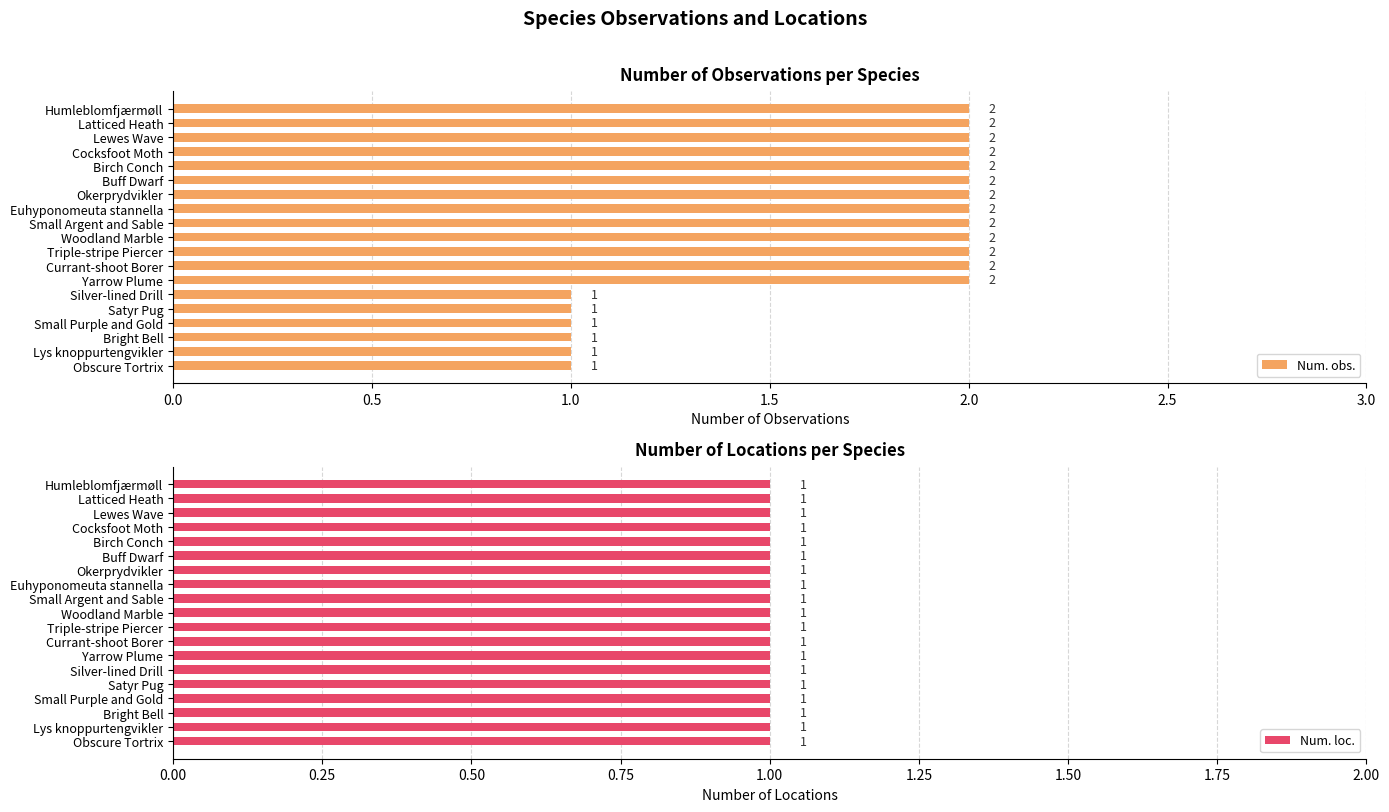

What is the sum of the Num. obs. values at Yarrow Plume and Small Argent and Sable?

4